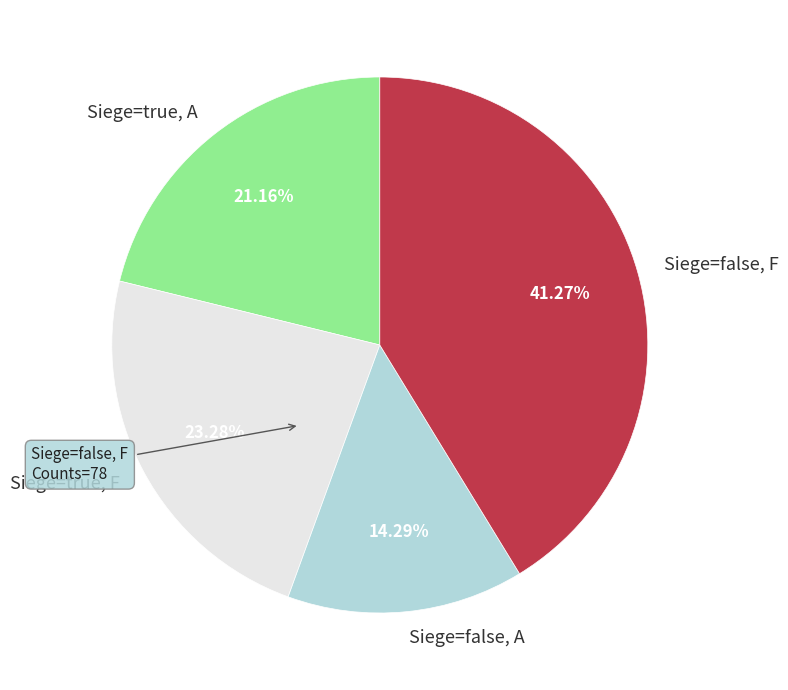

Rank the categories by value from highest to lowest.

Siege=false, F, Siege=true, F, Siege=true, A, Siege=false, A